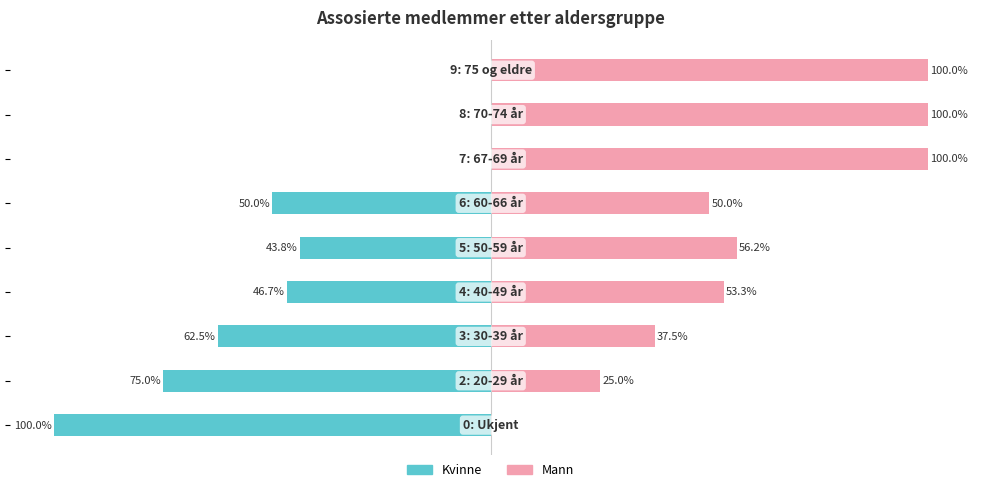

What are all the series names shown in the legend?

Kvinne, Mann